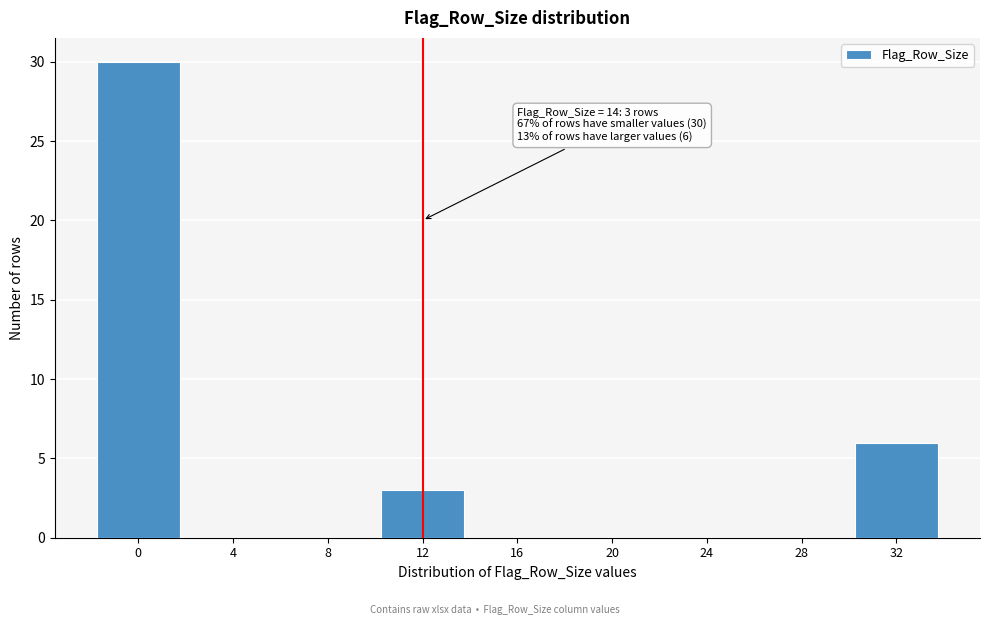

Reading right to left, what are all the values shown in this chart?

32=6	28=0	24=0	20=0	16=0	12=3	8=0	4=0	0=30